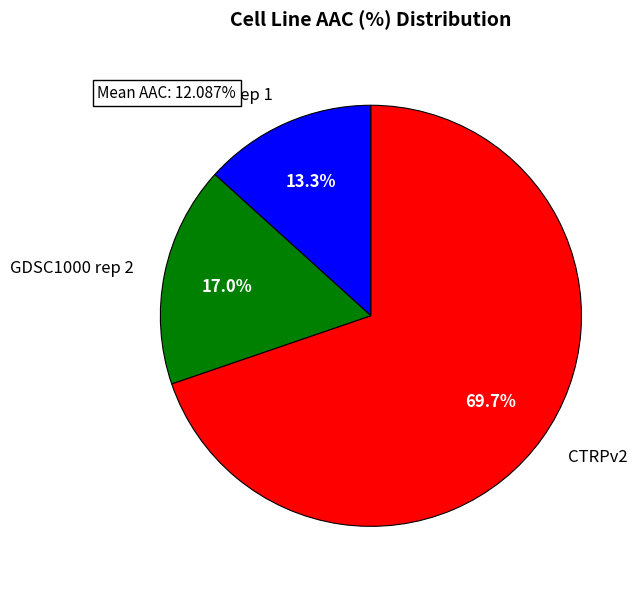

How many segments does this pie chart have?

3